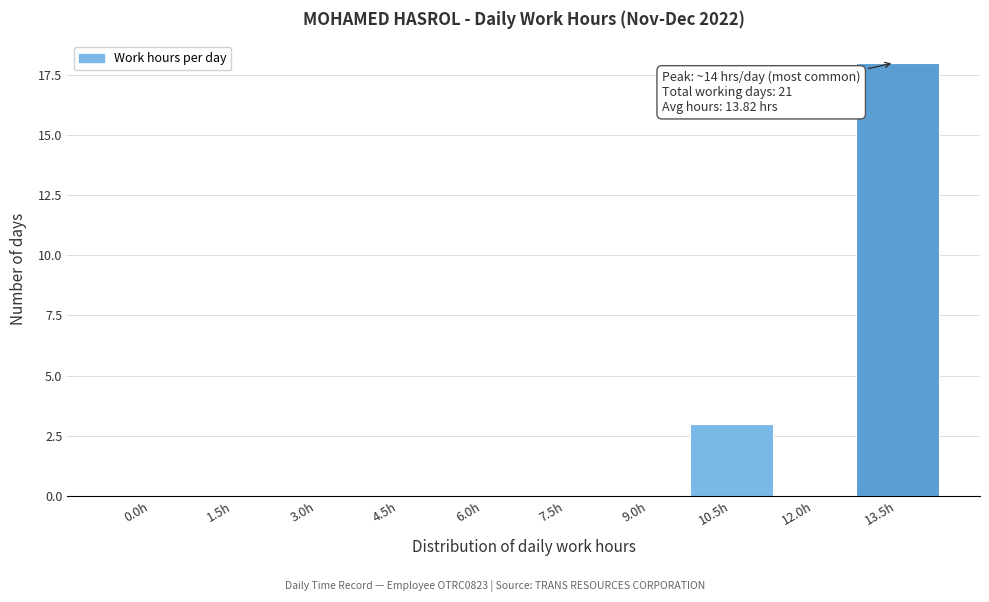

Reading left to right, extract all data points from this chart.

0.0h=0	1.5h=0	3.0h=0	4.5h=0	6.0h=0	7.5h=0	9.0h=0	10.5h=3	12.0h=0	13.5h=18